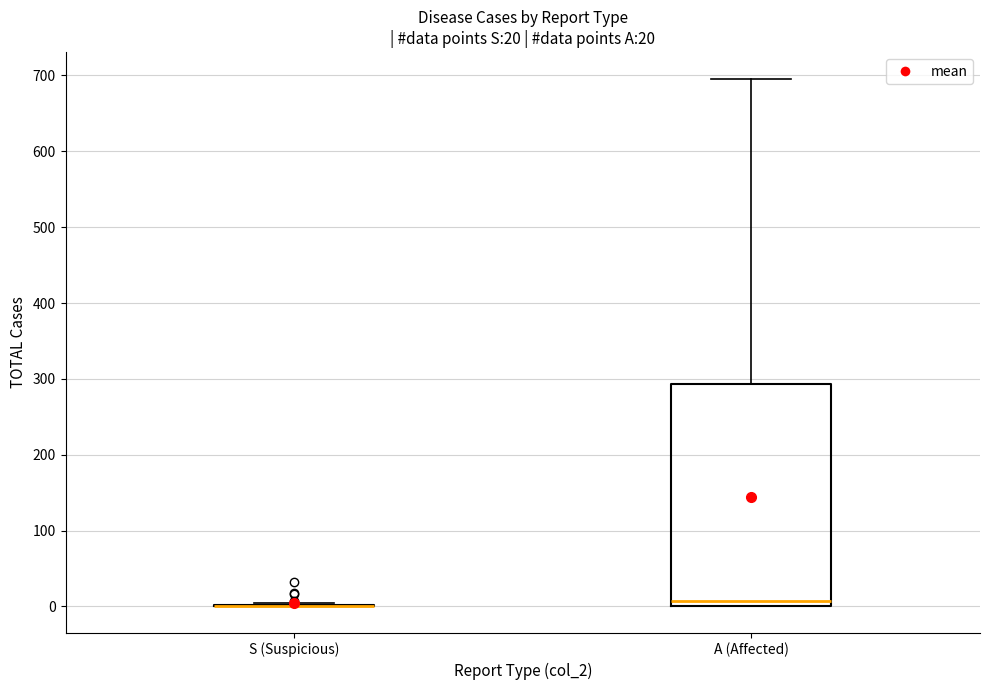

Which box is the tallest, from its lower edge to its upper edge?

A (Affected)